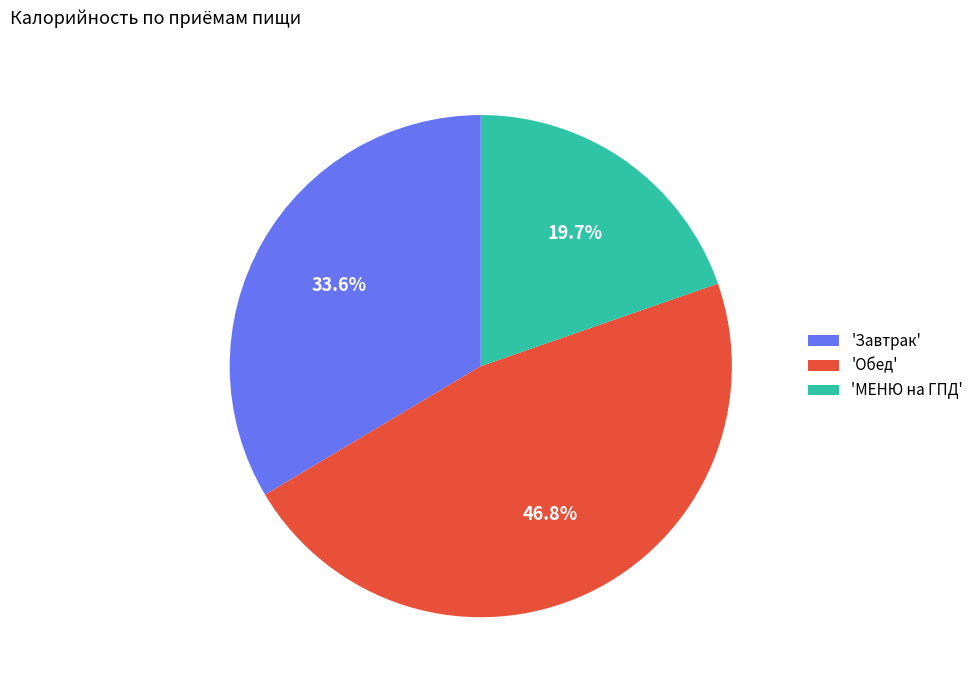

Does 'Обед' represent more than half of the total?

No